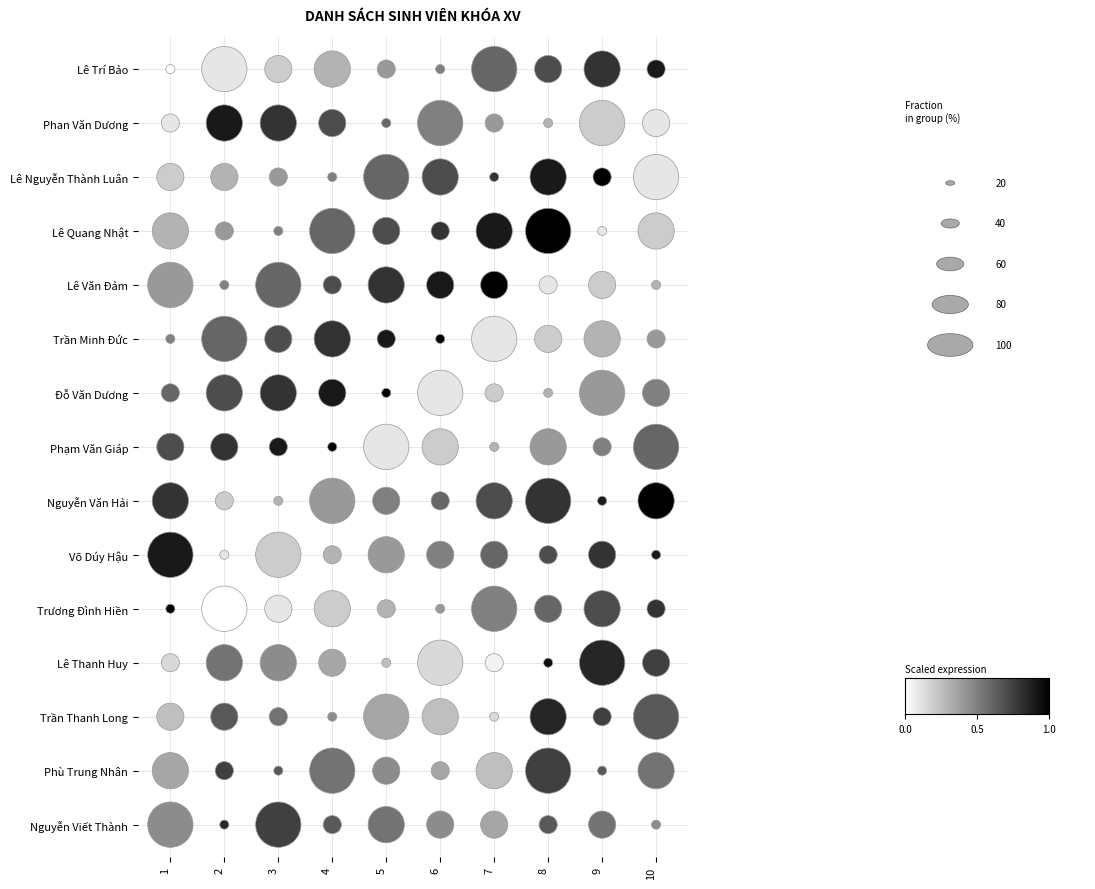

What is the greatest value displayed?

1.0